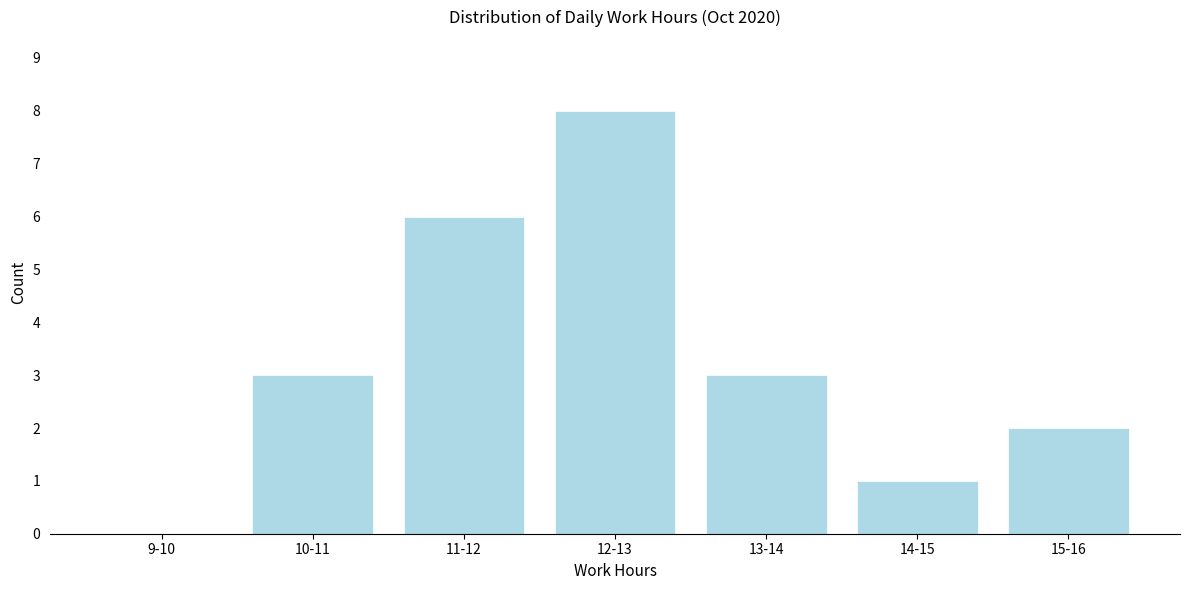

Reading right to left, transcribe all the data shown in this chart.

15-16=2	14-15=1	13-14=3	12-13=8	11-12=6	10-11=3	9-10=0